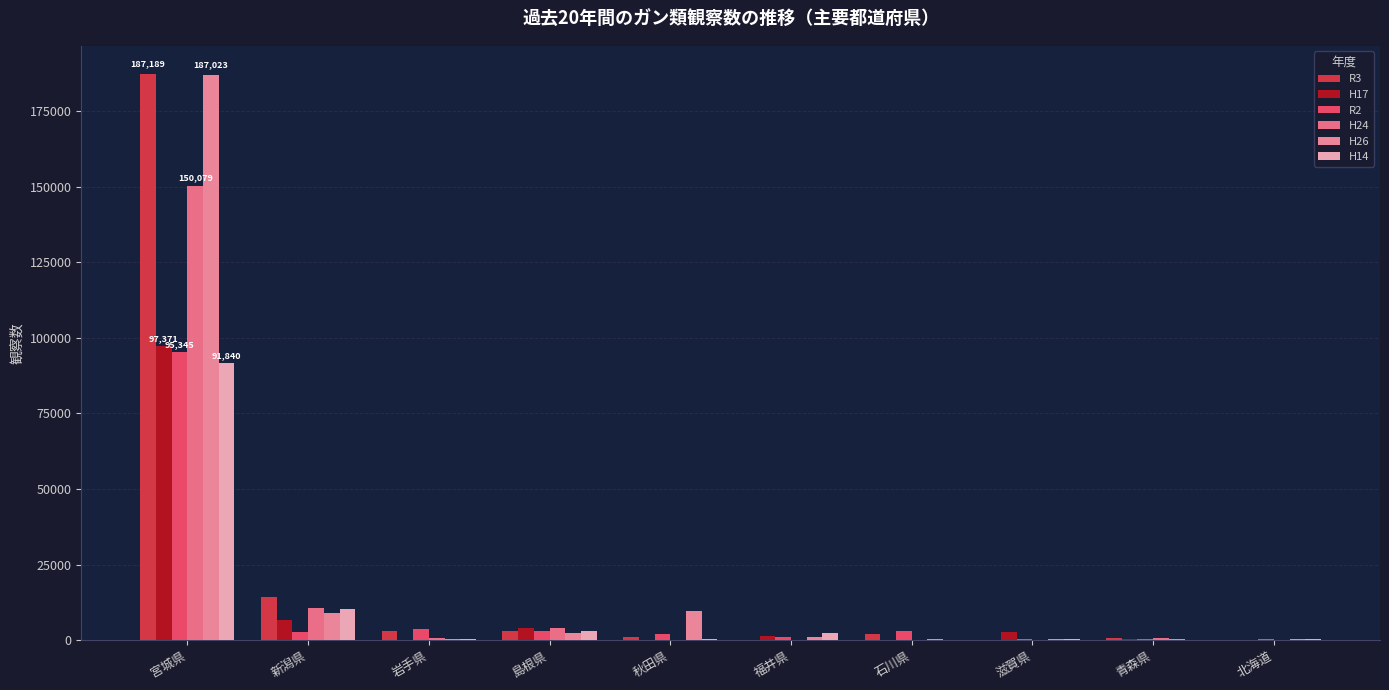

How many groups of bars are there?

10